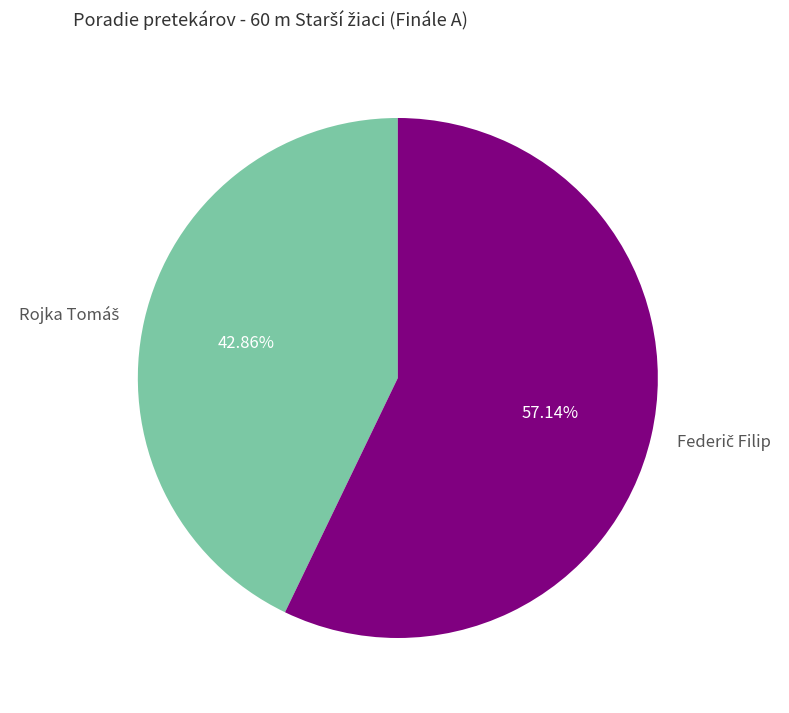

How many slices are in this pie chart?

2